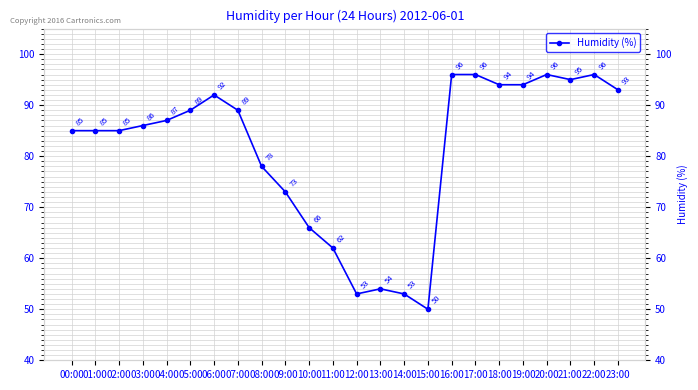

List the labels in order of value, smallest first.

15:00, 12:00, 14:00, 13:00, 11:00, 10:00, 09:00, 08:00, 00:00, 01:00, 02:00, 03:00, 04:00, 05:00, 07:00, 06:00, 23:00, 18:00, 19:00, 21:00, 16:00, 17:00, 20:00, 22:00